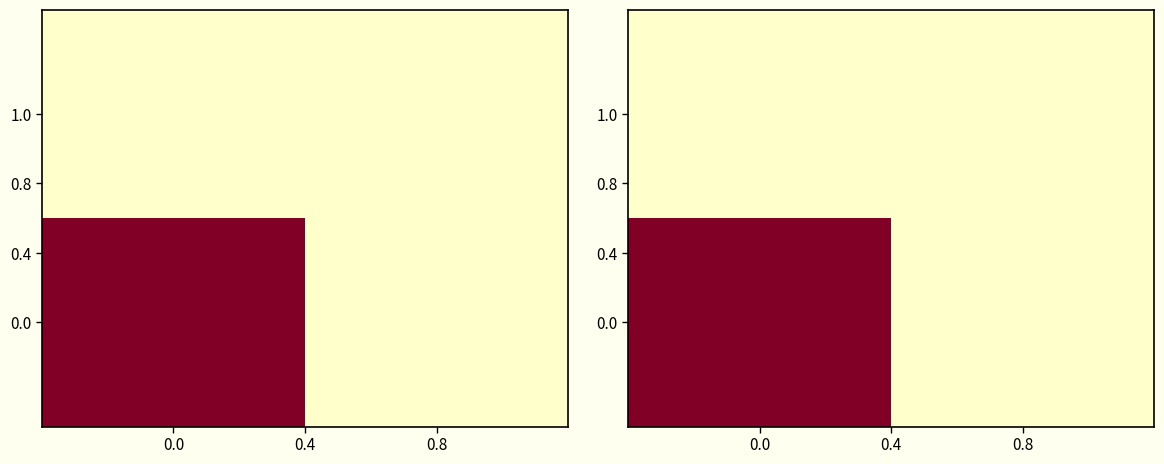

What is the difference between the 0.0 values at 0.0 and 0.8?

3